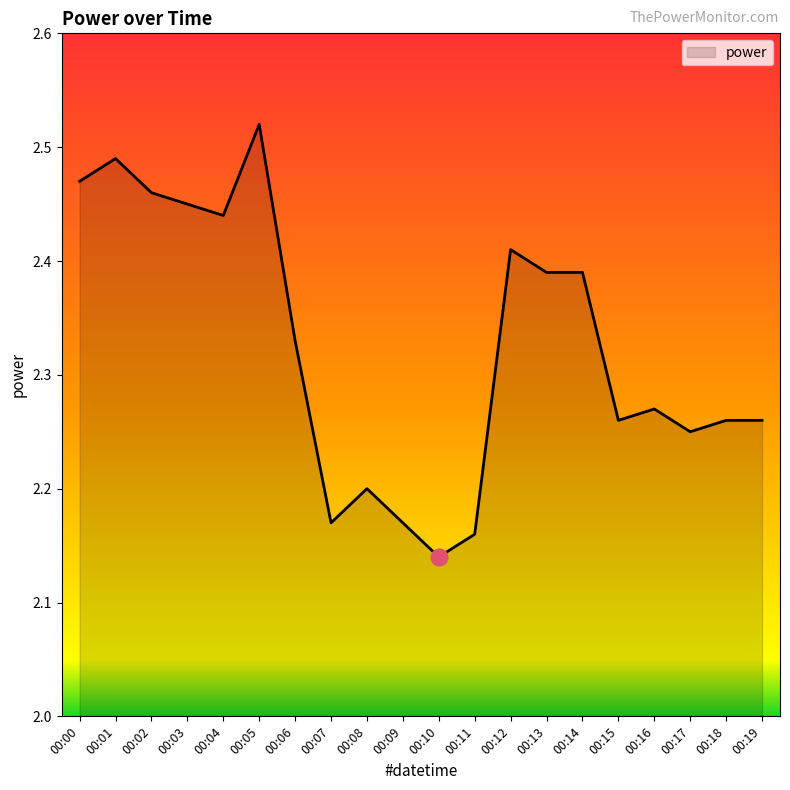

At which label is the value closest to 2?

00:10